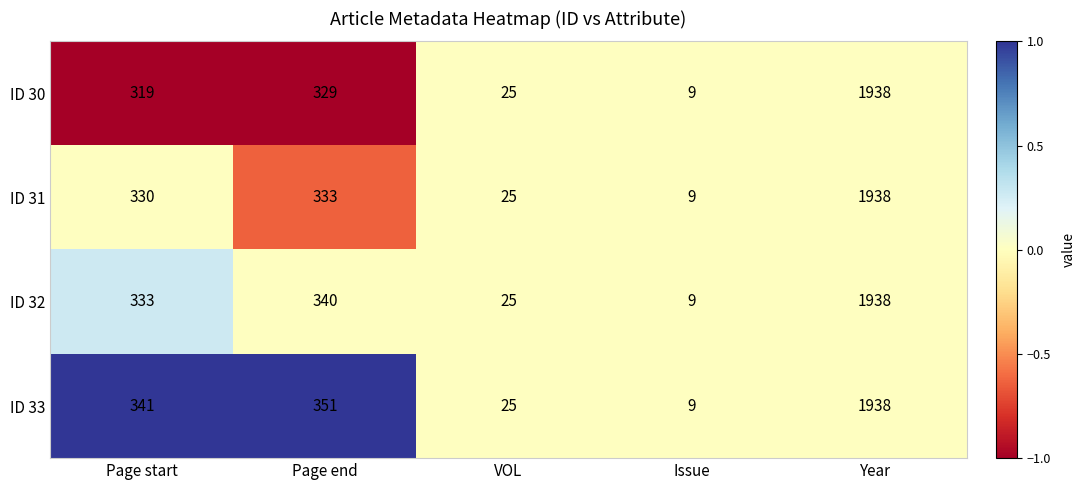

What is the total value across all series at Page start?

1323